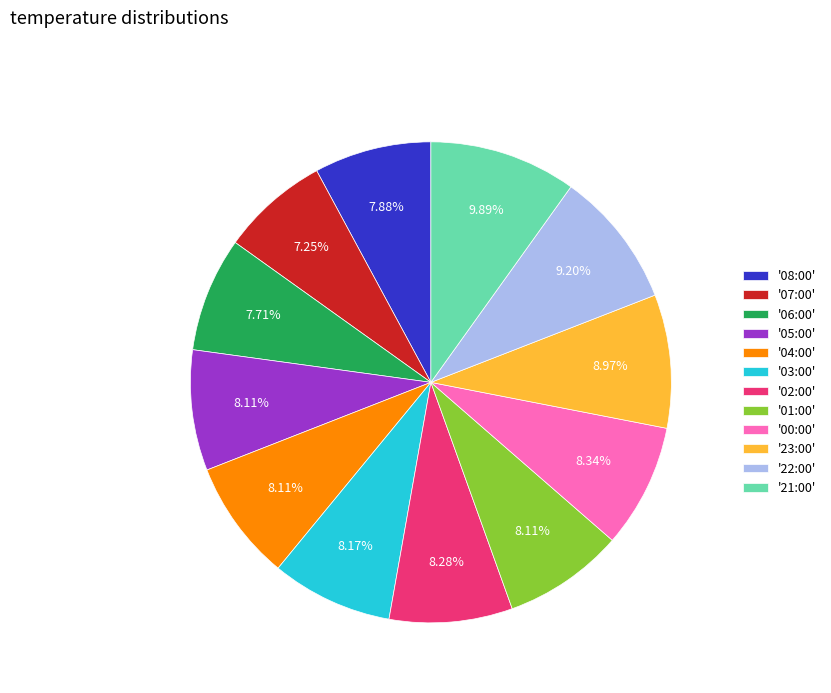

Count the number of slices in the pie.

12